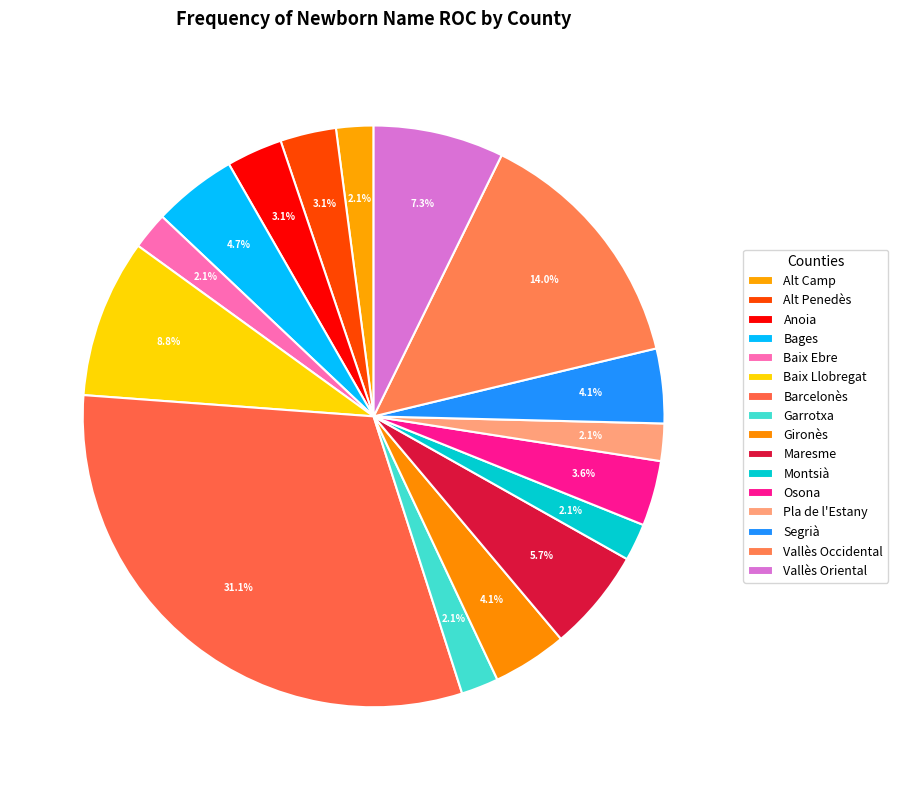

True or false: Alt Penedès accounts for 1% of the total.

False